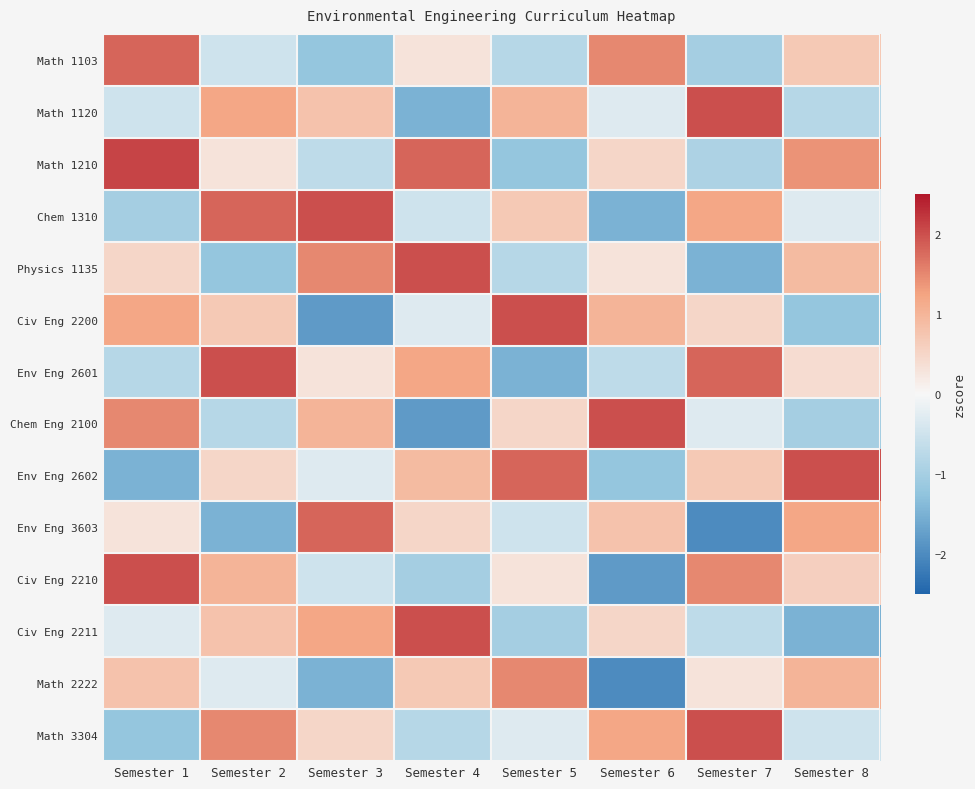

Reading left to right, what are all the values shown in this chart?

Math 1103: Semester 1=1.8	Semester 2=-0.5	Semester 3=-1.2	Semester 4=0.3	Semester 5=-0.8	Semester 6=1.5	Semester 7=-1.0	Semester 8=0.7
Math 1120: Semester 1=-0.5	Semester 2=1.2	Semester 3=0.8	Semester 4=-1.5	Semester 5=1.0	Semester 6=-0.3	Semester 7=2.0	Semester 8=-0.8
Math 1210: Semester 1=2.1	Semester 2=0.3	Semester 3=-0.7	Semester 4=1.8	Semester 5=-1.2	Semester 6=0.5	Semester 7=-0.9	Semester 8=1.4
Chem 1310: Semester 1=-1.0	Semester 2=1.8	Semester 3=2.0	Semester 4=-0.5	Semester 5=0.7	Semester 6=-1.5	Semester 7=1.2	Semester 8=-0.3
Physics 1135: Semester 1=0.5	Semester 2=-1.2	Semester 3=1.5	Semester 4=2.0	Semester 5=-0.8	Semester 6=0.3	Semester 7=-1.5	Semester 8=0.9
Civ Eng 2200: Semester 1=1.2	Semester 2=0.7	Semester 3=-1.8	Semester 4=-0.3	Semester 5=2.0	Semester 6=1.0	Semester 7=0.5	Semester 8=-1.2
Env Eng 2601: Semester 1=-0.8	Semester 2=2.0	Semester 3=0.3	Semester 4=1.2	Semester 5=-1.5	Semester 6=-0.7	Semester 7=1.8	Semester 8=0.4
Chem Eng 2100: Semester 1=1.5	Semester 2=-0.8	Semester 3=1.0	Semester 4=-1.8	Semester 5=0.5	Semester 6=2.0	Semester 7=-0.3	Semester 8=-1.0
Env Eng 2602: Semester 1=-1.5	Semester 2=0.5	Semester 3=-0.3	Semester 4=0.9	Semester 5=1.8	Semester 6=-1.2	Semester 7=0.7	Semester 8=2.0
Env Eng 3603: Semester 1=0.3	Semester 2=-1.5	Semester 3=1.8	Semester 4=0.5	Semester 5=-0.5	Semester 6=0.8	Semester 7=-2.0	Semester 8=1.2
Civ Eng 2210: Semester 1=2.0	Semester 2=1.0	Semester 3=-0.5	Semester 4=-1.0	Semester 5=0.3	Semester 6=-1.8	Semester 7=1.5	Semester 8=0.6
Civ Eng 2211: Semester 1=-0.3	Semester 2=0.8	Semester 3=1.2	Semester 4=2.0	Semester 5=-1.0	Semester 6=0.5	Semester 7=-0.7	Semester 8=-1.5
Math 2222: Semester 1=0.8	Semester 2=-0.3	Semester 3=-1.5	Semester 4=0.7	Semester 5=1.5	Semester 6=-2.0	Semester 7=0.3	Semester 8=1.0
Math 3304: Semester 1=-1.2	Semester 2=1.5	Semester 3=0.5	Semester 4=-0.8	Semester 5=-0.3	Semester 6=1.2	Semester 7=2.0	Semester 8=-0.5